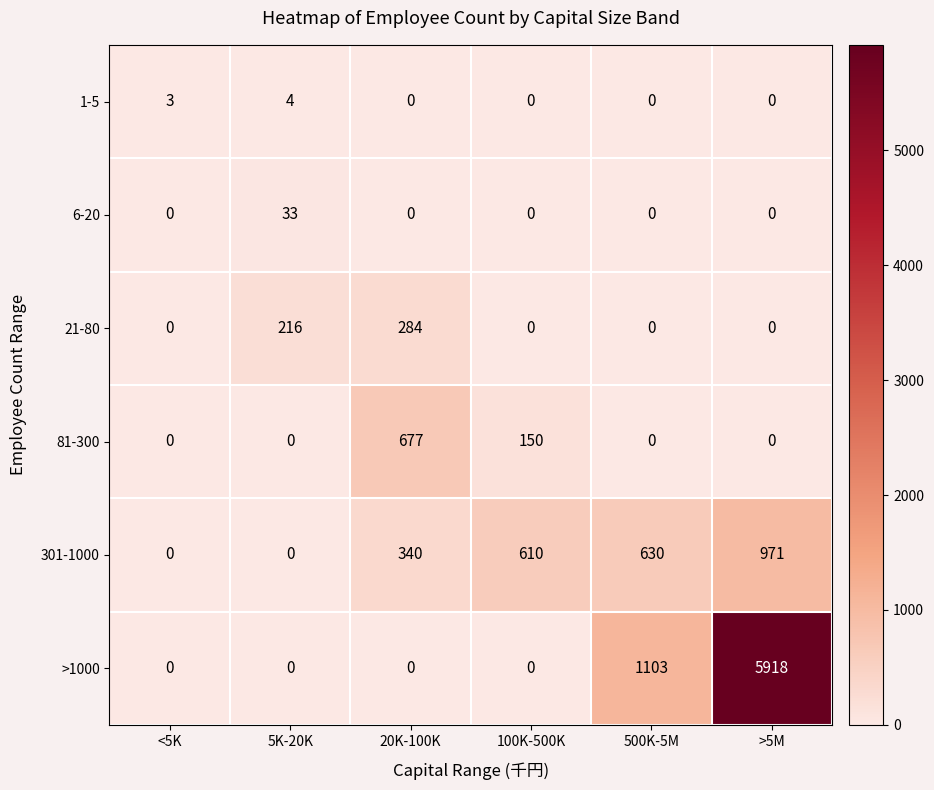

How many 1-5 values are between 0 and 3?

5